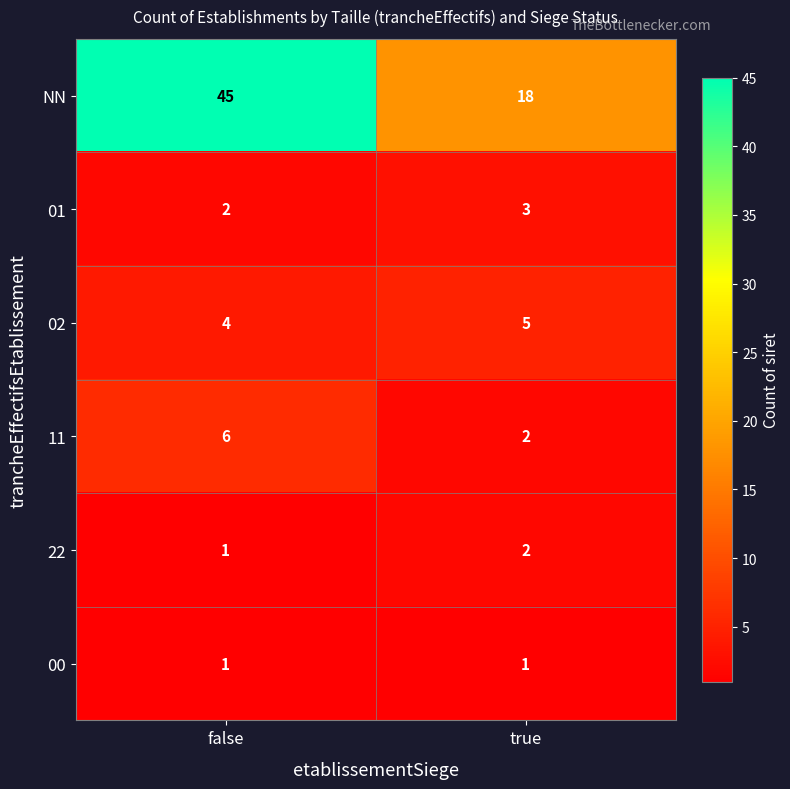

Reading right to left, list all the values displayed in this chart.

NN: 18	45
01: 3	2
02: 5	4
11: 2	6
22: 2	1
00: 1	1